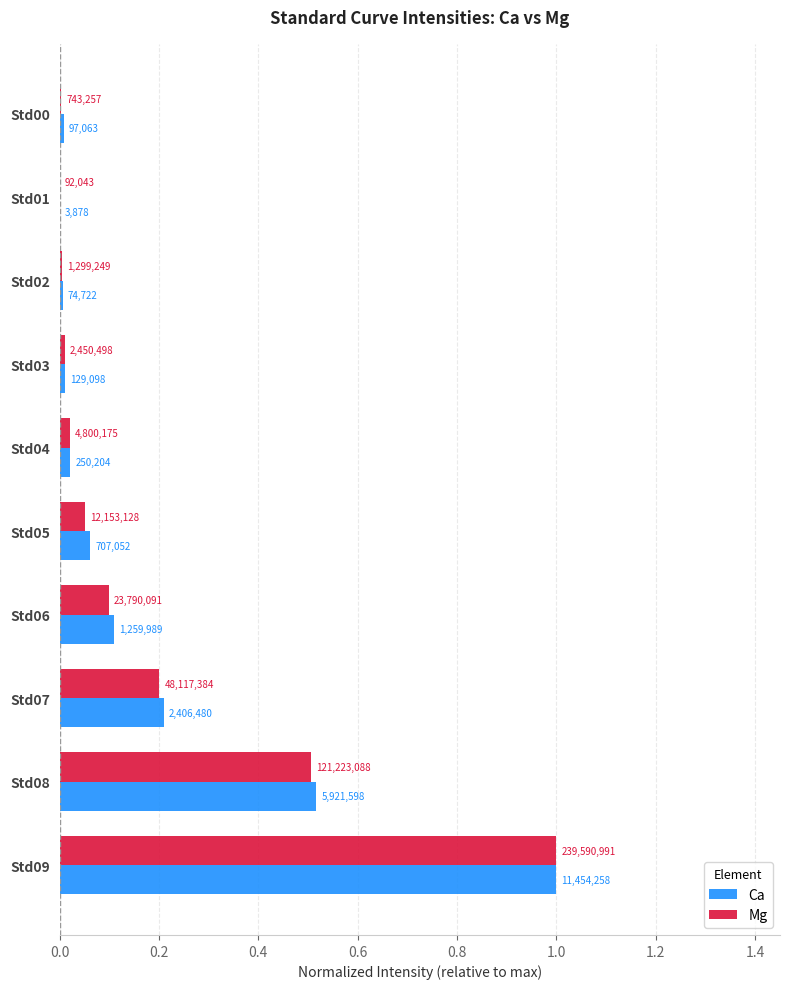

Reading left to right, list all the values displayed in this chart.

Ca: 0.0	0.0	0.0	0.0	0.0	0.1	0.1	0.2	0.5	1.0
Mg: 0.0	0.0	0.0	0.0	0.0	0.1	0.1	0.2	0.5	1.0